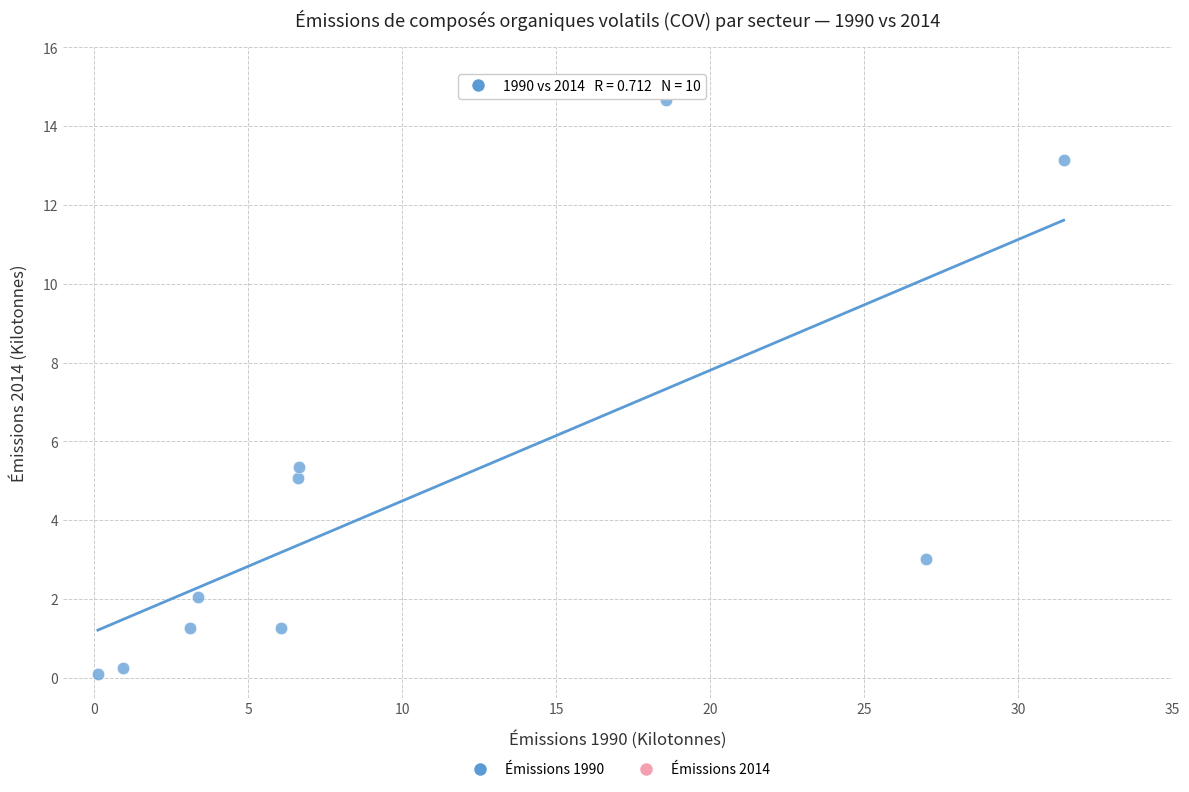

What is the average X value?

10.4